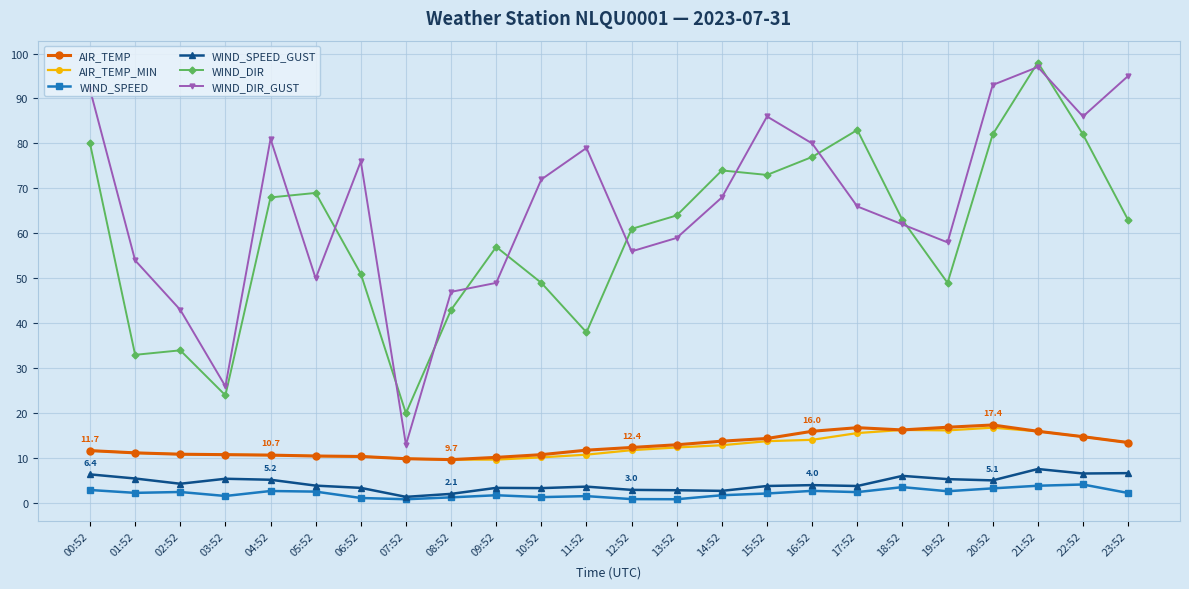

True or false: WIND_DIR and AIR_TEMP cross at least once.

False